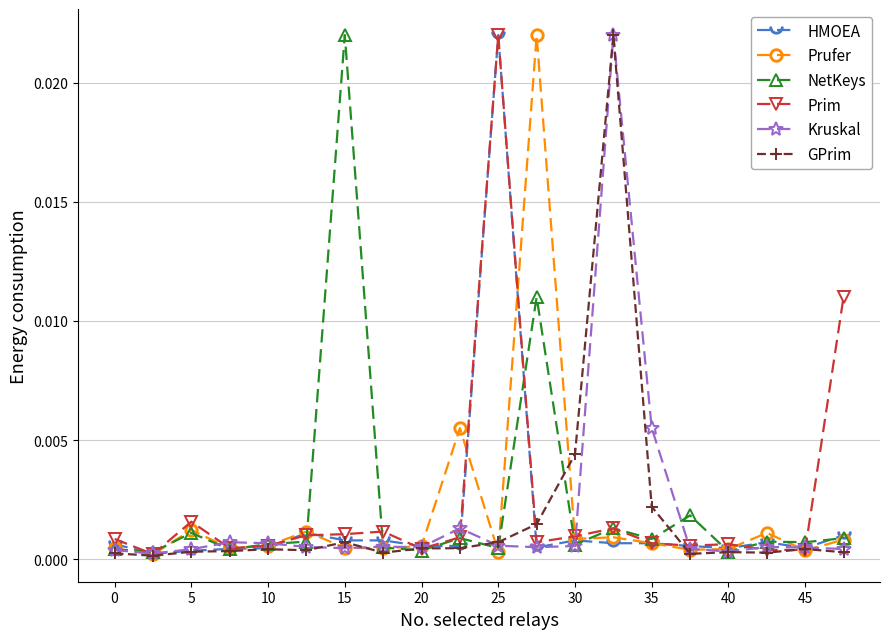

At which category does NetKeys reach its first local peak?

5